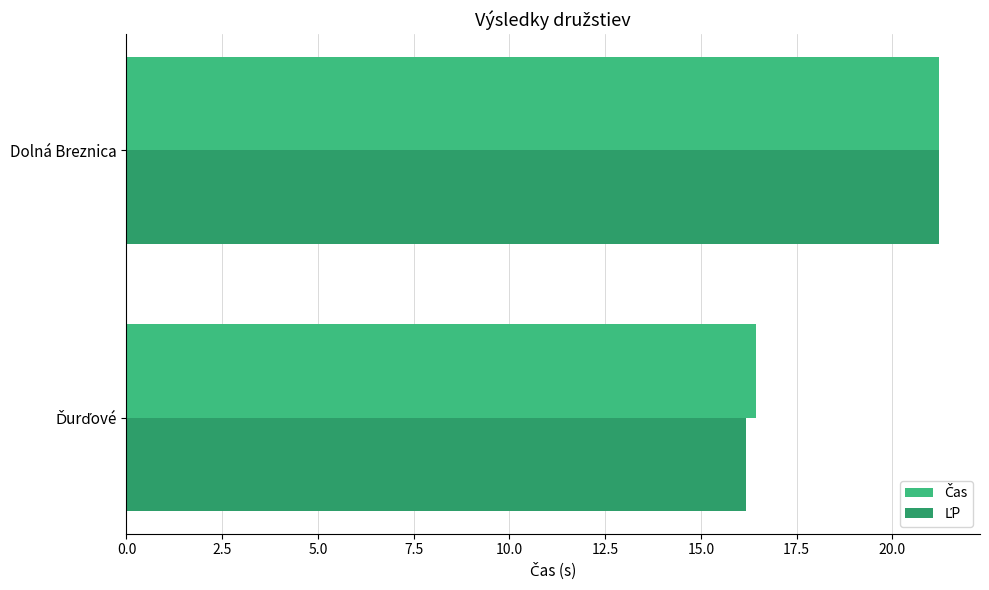

What is the maximum value shown in the chart?

21.2